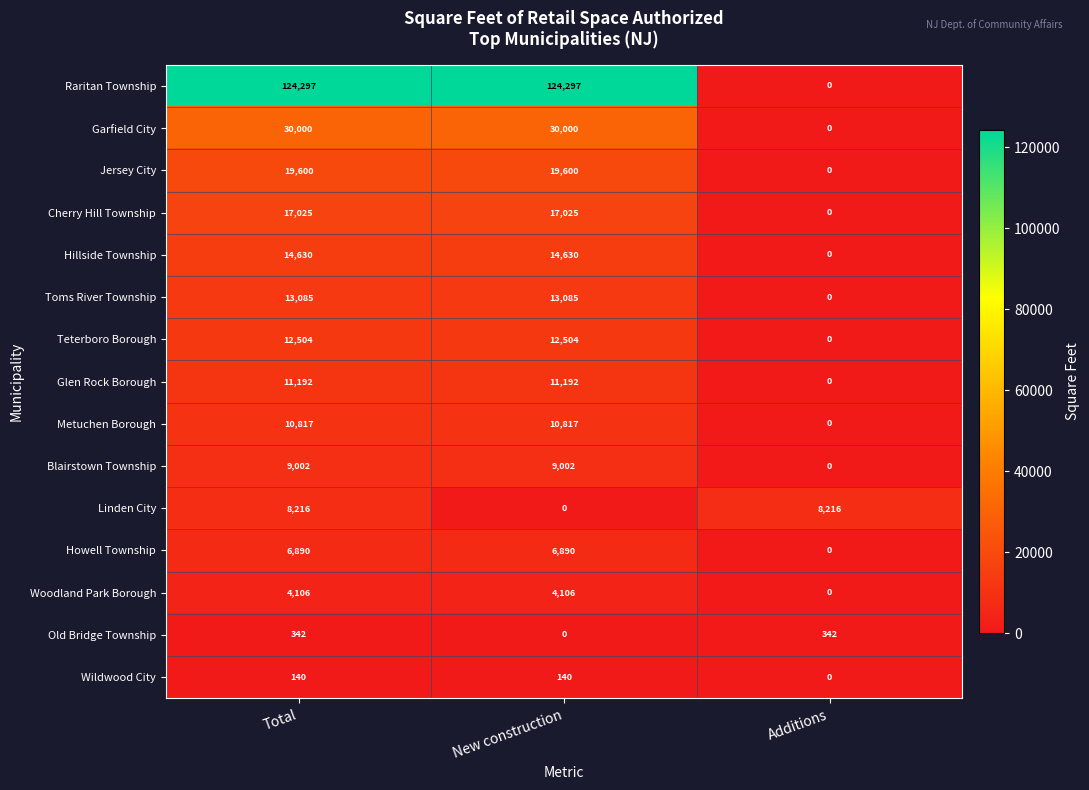

What is the maximum value shown in the chart?

124297